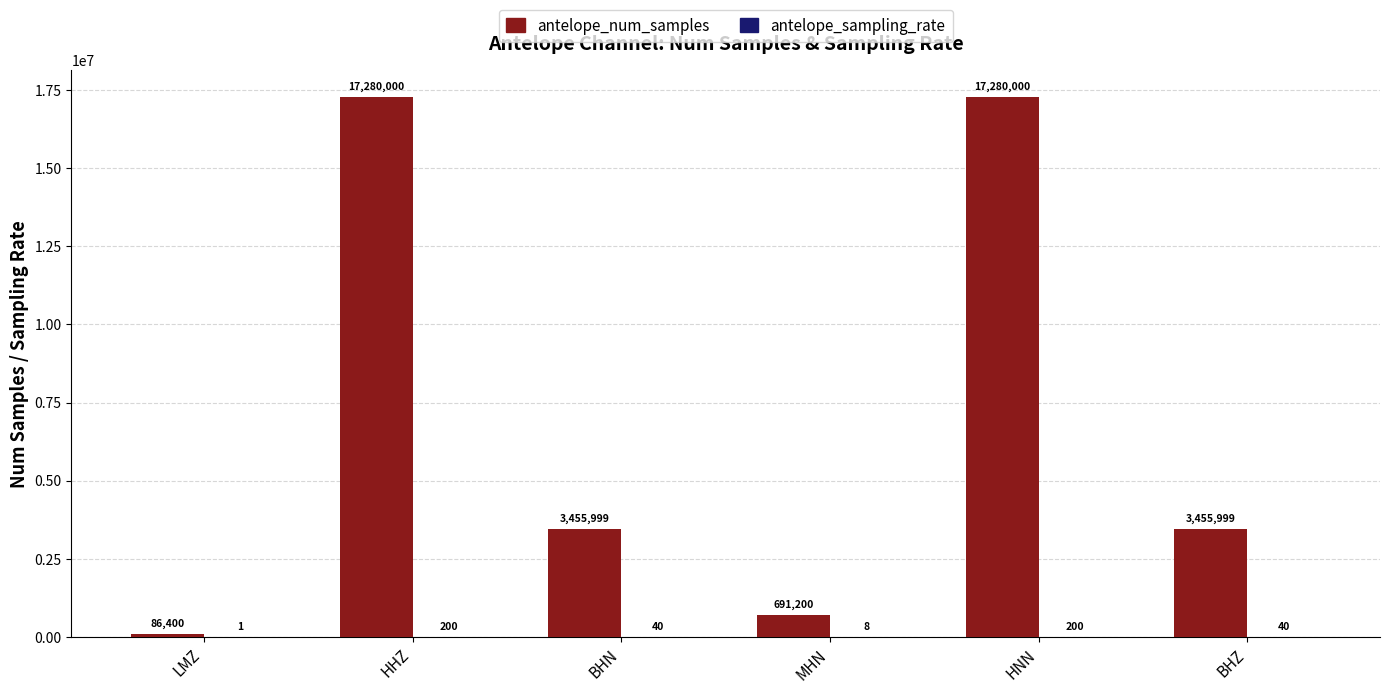

Between HHZ and MHN, which series saw the biggest shift?

antelope_num_samples